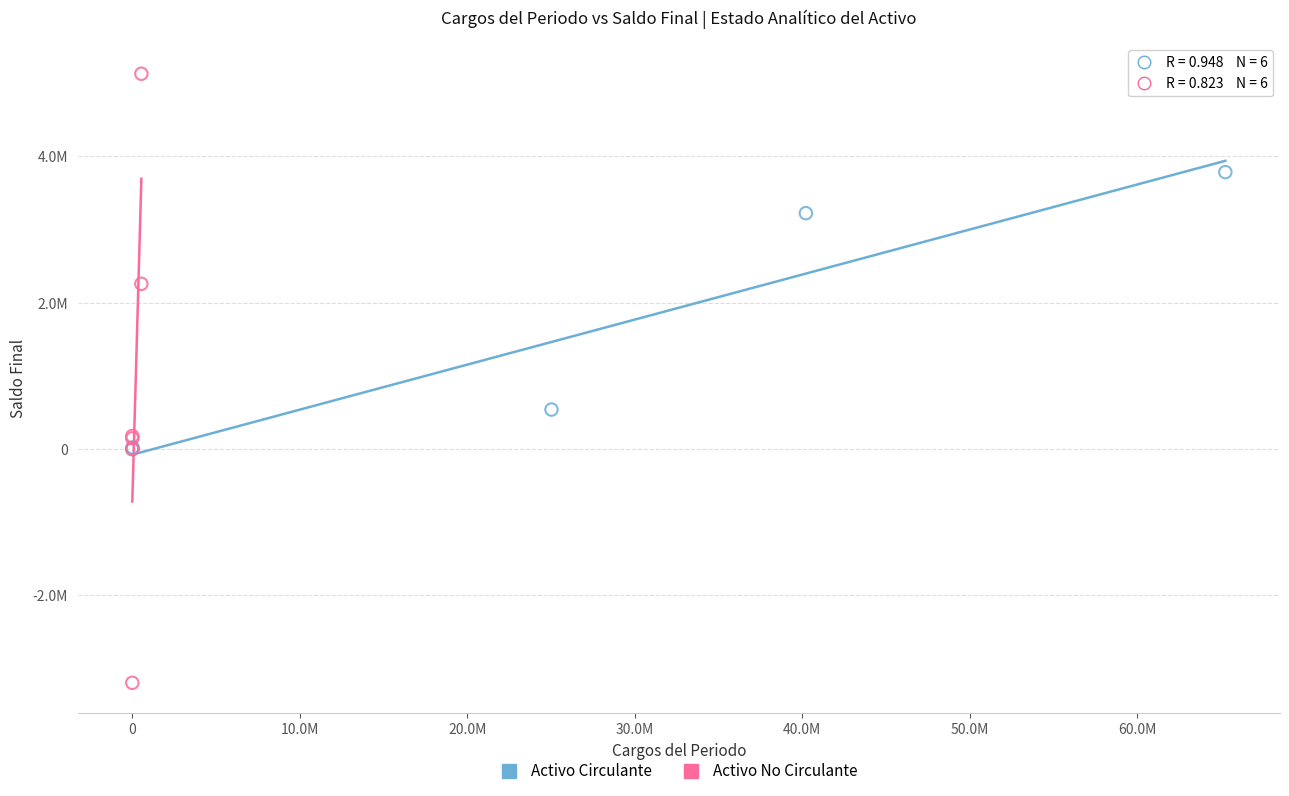

What are all the series names shown in the legend?

Activo Circulante, Activo No Circulante